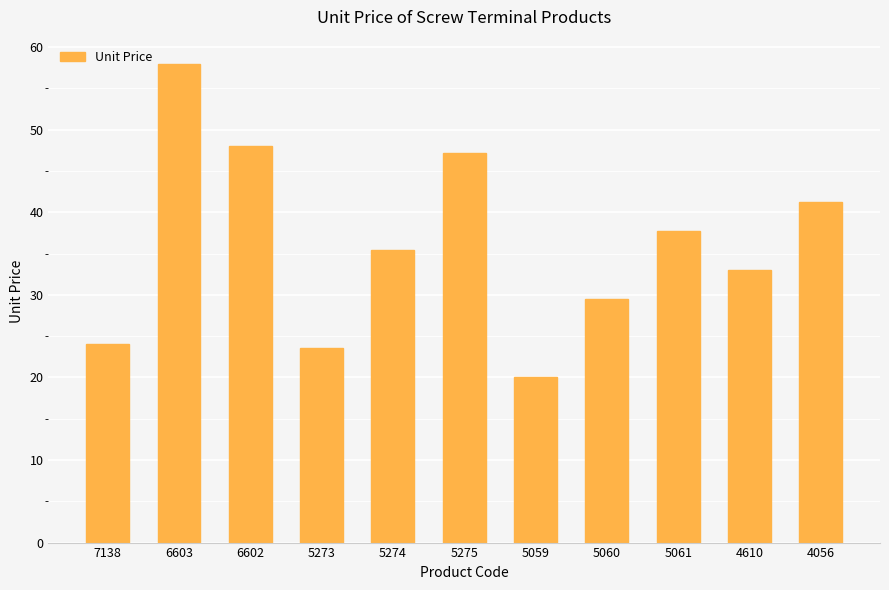

Reading right to left, extract all data points from this chart.

4056=41.3	4610=33.0	5061=37.8	5060=29.5	5059=20.1	5275=47.2	5274=35.4	5273=23.6	6602=48.0	6603=58.0	7138=24.0